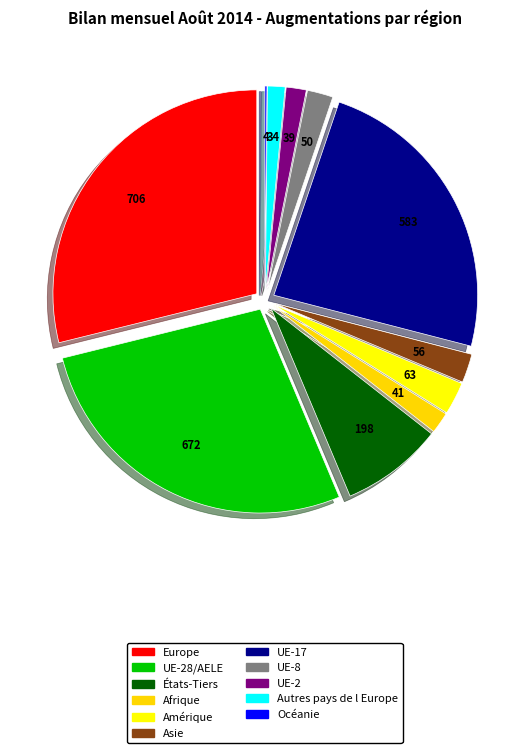

To the nearest percent, what is the difference between the largest and smallest slice percentages?

29%